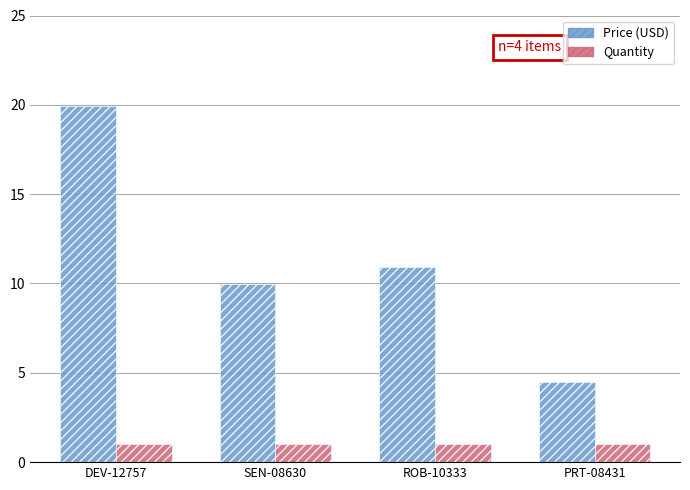

Is it true that Price (USD) equals 4.5 at PRT-08431?

True